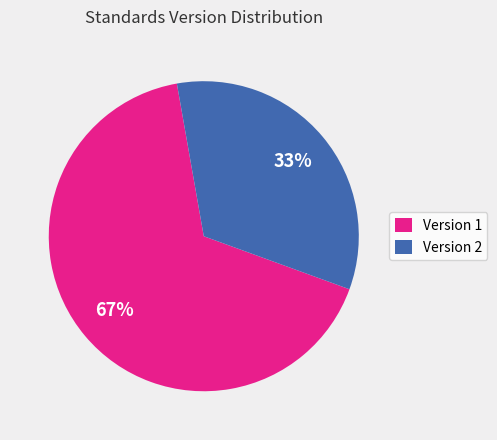

Between Version 2 and Version 1, which is larger?

Version 1